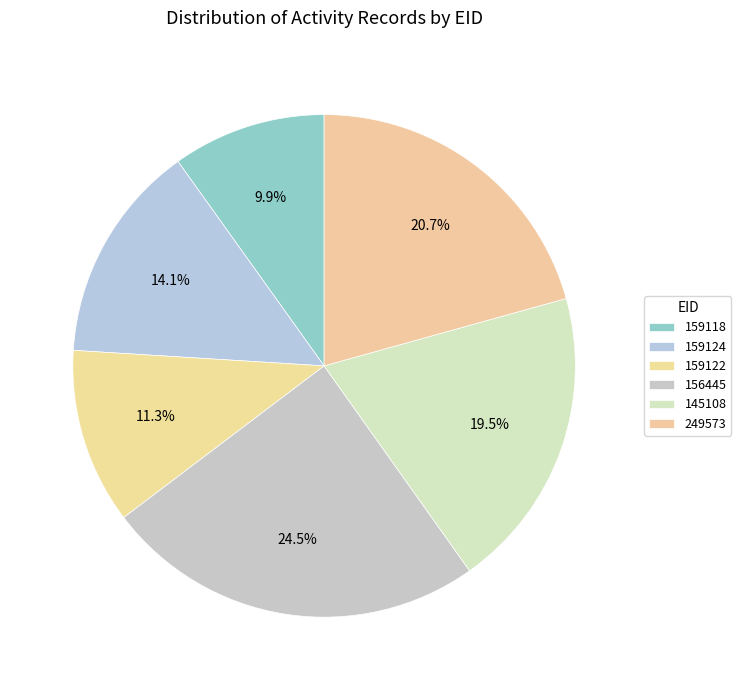

Which category has the biggest portion of the pie?

156445